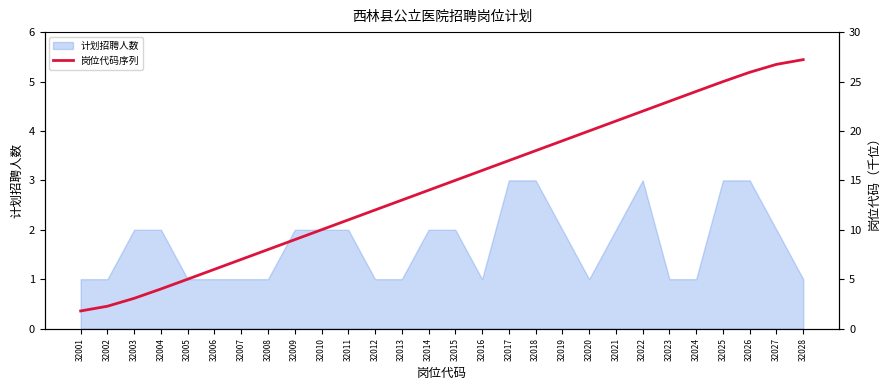

What is the smallest value displayed?

1.8